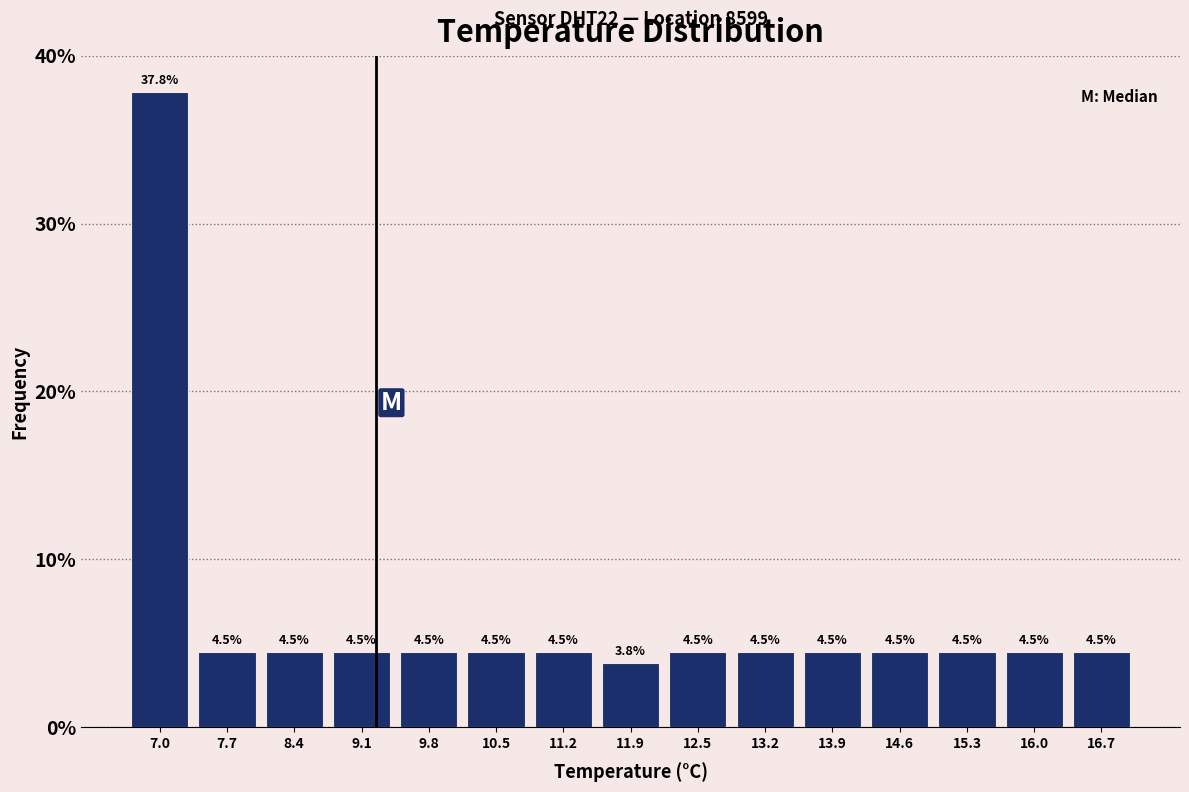

Reading left to right, list every bar in this chart as the range it spans on the x-axis followed by its height. The bar edges are not printed on the chart, so give them approximately, as read against the axis.

6.7 to 7.4: 37.8
7.4 to 8.1: 4.5
8.1 to 8.8: 4.5
8.8 to 9.4: 4.5
9.4 to 10.1: 4.5
10.1 to 10.8: 4.5
10.8 to 11.5: 4.5
11.5 to 12.2: 3.8
12.2 to 12.9: 4.5
12.9 to 13.6: 4.5
13.6 to 14.3: 4.5
14.3 to 14.9: 4.5
14.9 to 15.6: 4.5
15.6 to 16.3: 4.5
16.3 to 17.0: 4.5